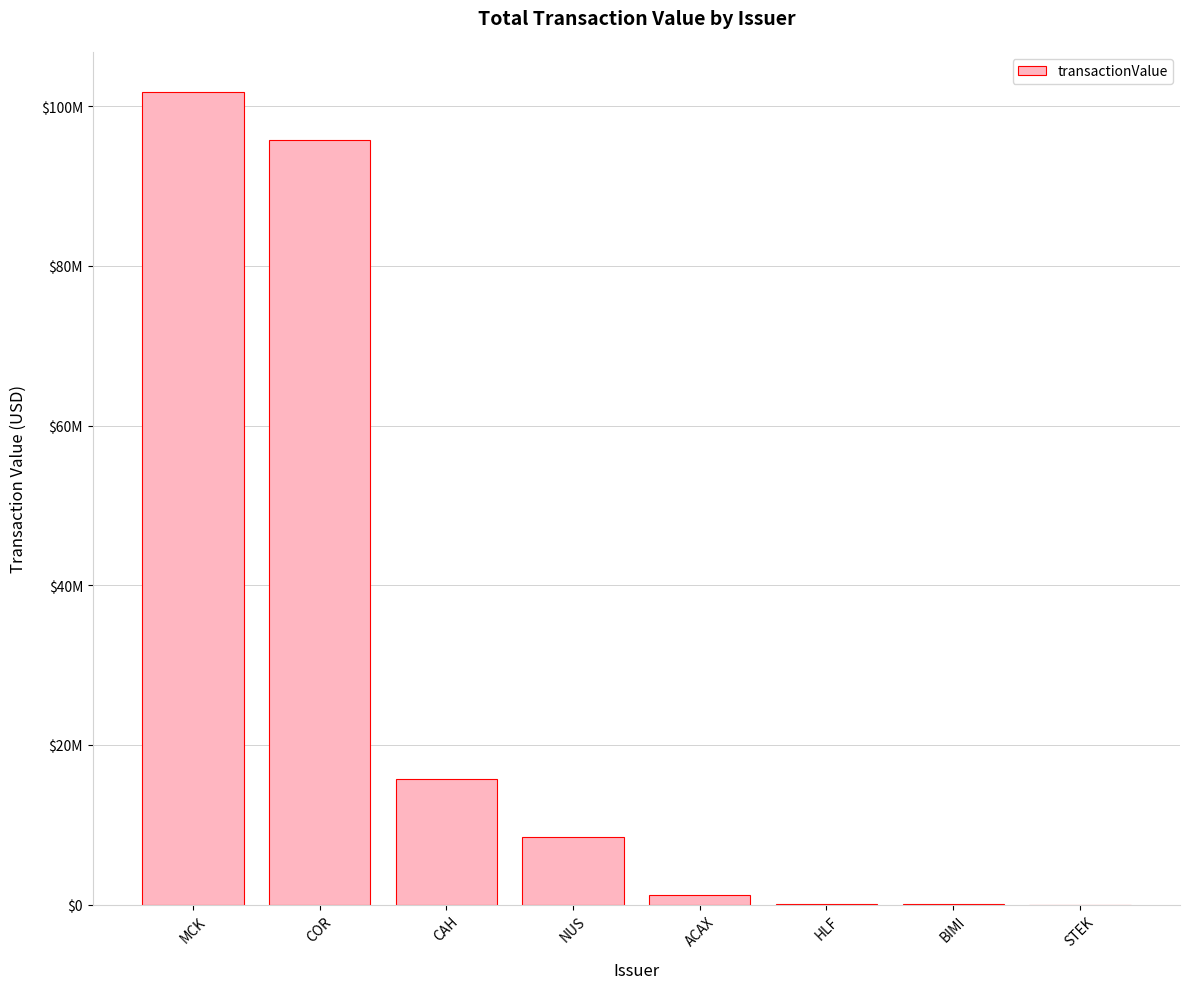

Reading left to right, transcribe all the data shown in this chart.

101719812	95753973	15706591	8445334	1207306	98994	19203	1603